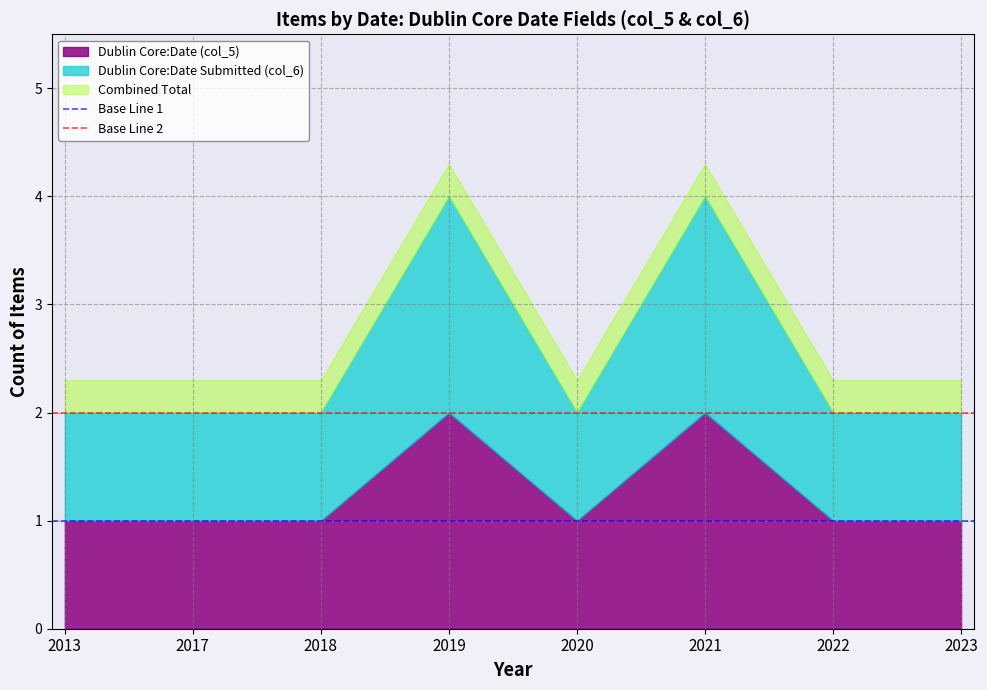

Where is Base Line 1 nearest to the value 1?

2013